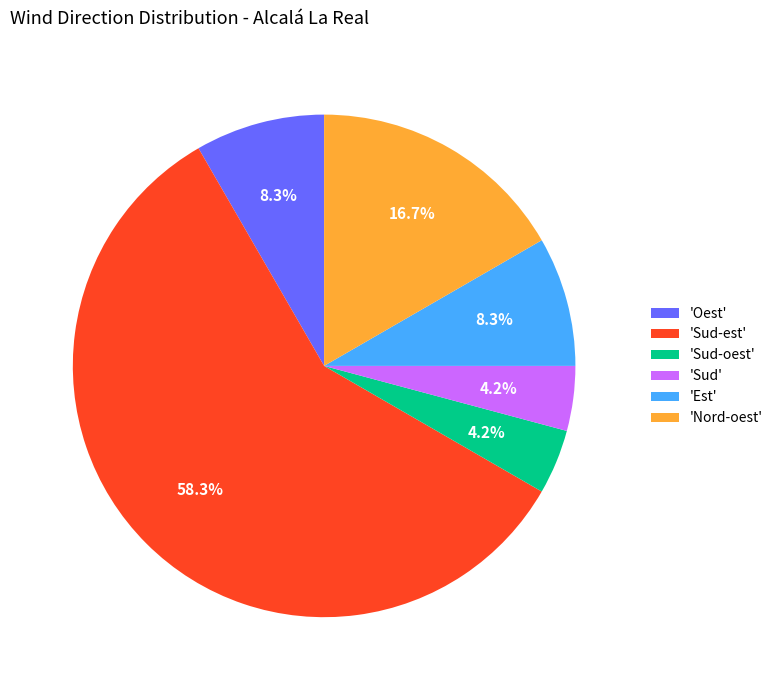

Approximately how many times larger is the value at 'Oest' compared to 'Nord-oest'?

0.5